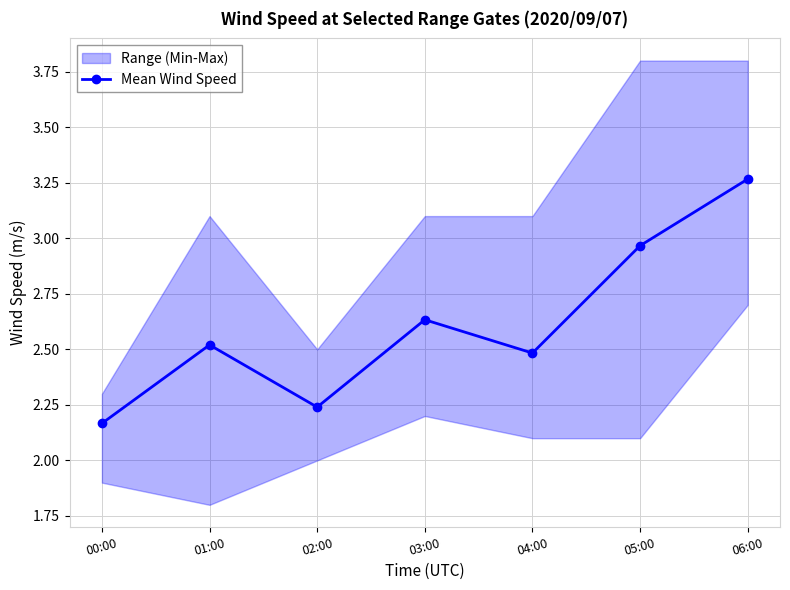

How many interior local peaks (higher than both neighbors) does the data have?

2